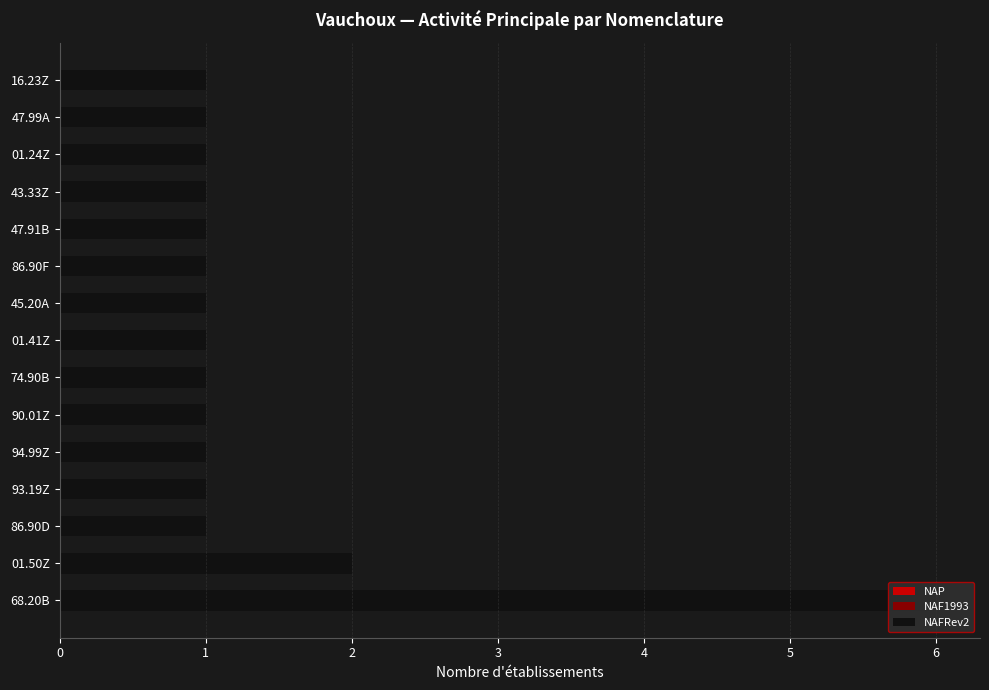

Which label corresponds to the largest value in the chart?

68.20B